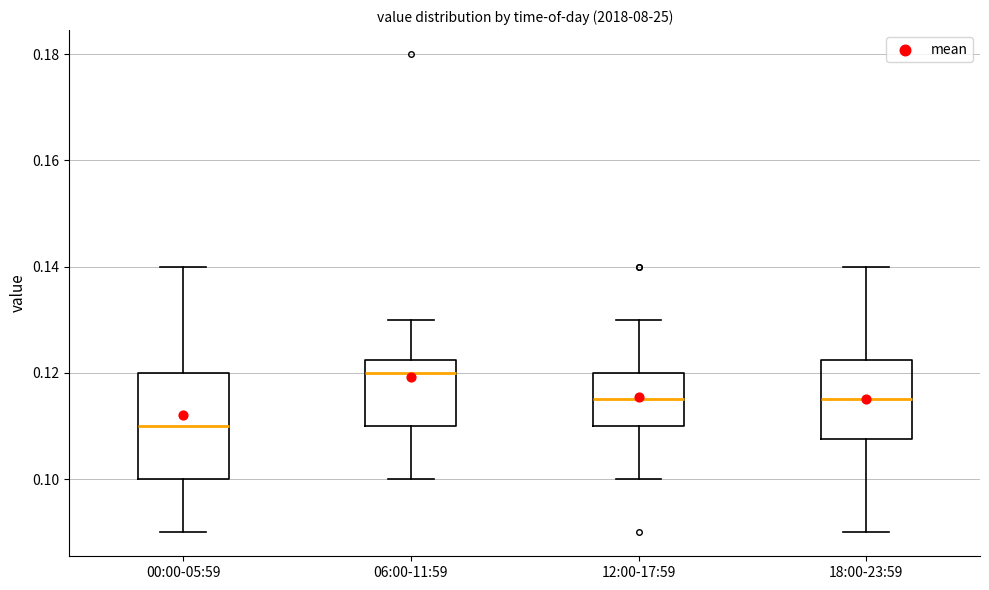

Where does the median line of the box for 06:00-11:59 sit on the y-axis? The values are not printed on the chart, so give them approximately, as read against the axis.

0.120